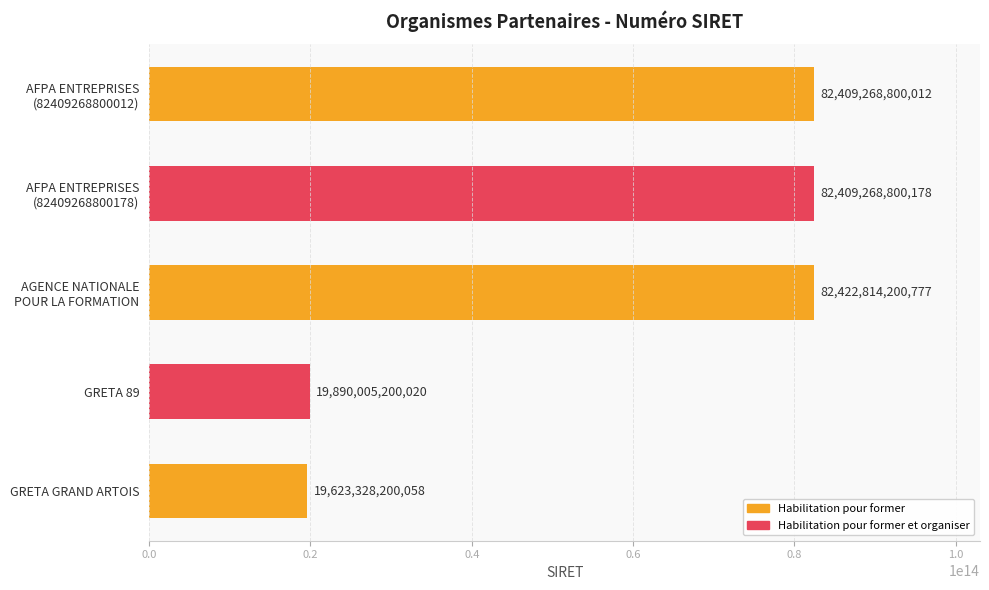

At which label is the value closest to 51023071200417?

GRETA 89